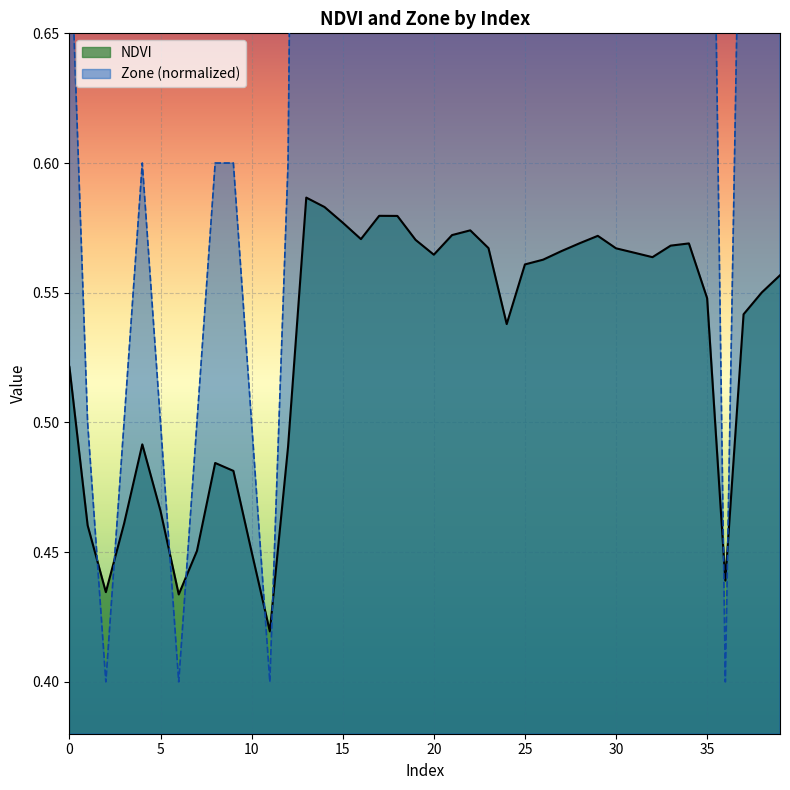

What is the difference between the second highest and minimum values in the NDVI series?

0.2